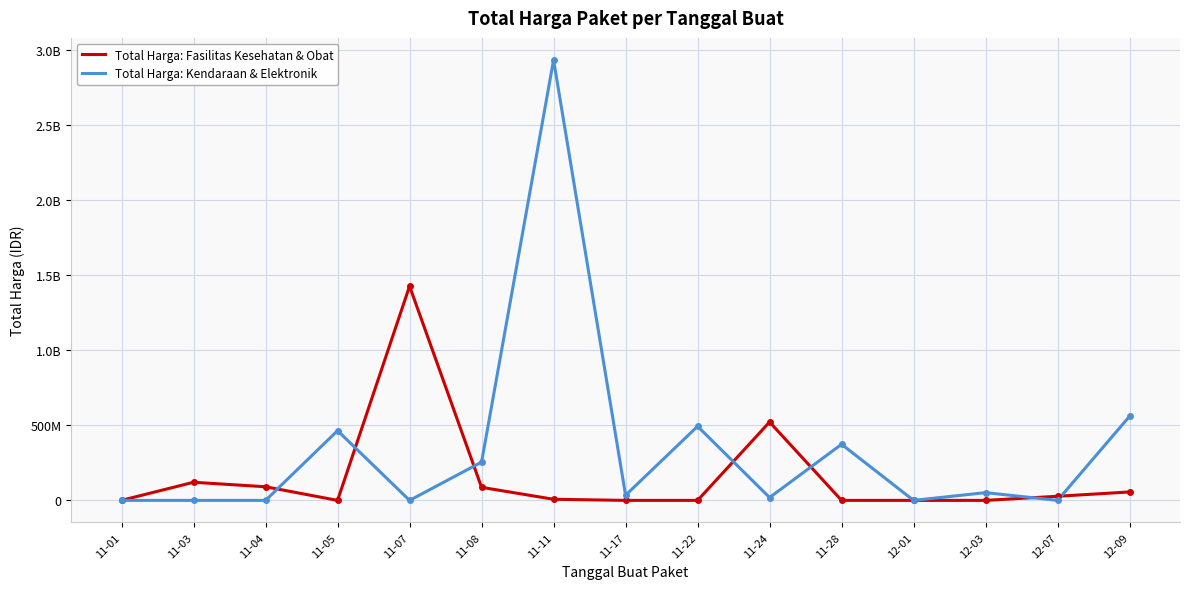

At which category is the sum across all series the highest?

11-11